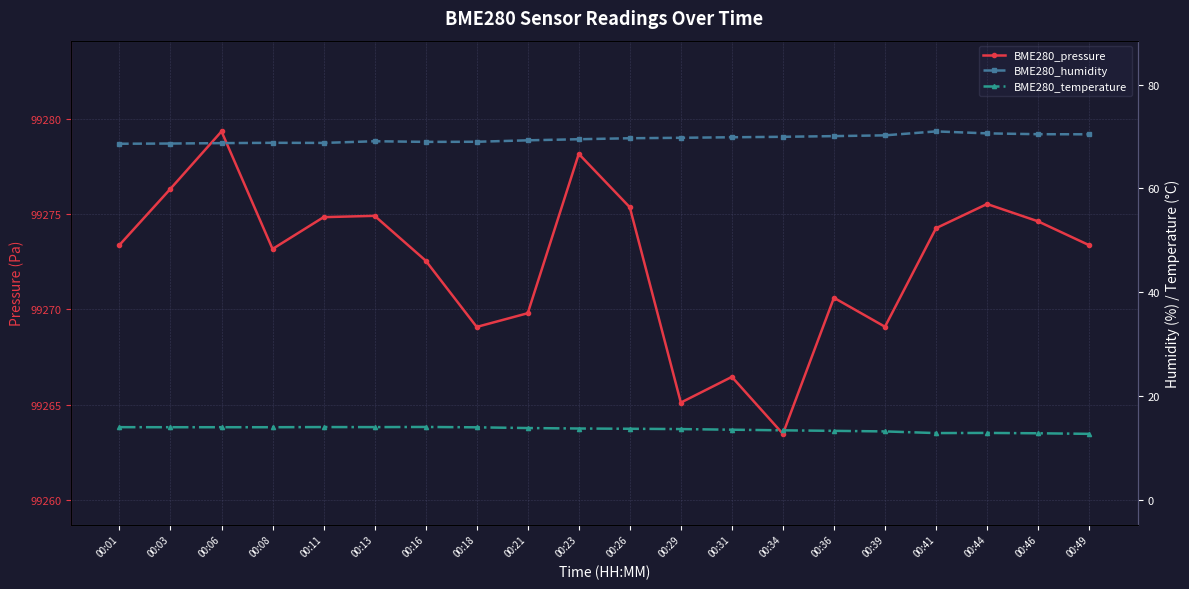

At which label does BME280_temperature first exceed 13?

00:01